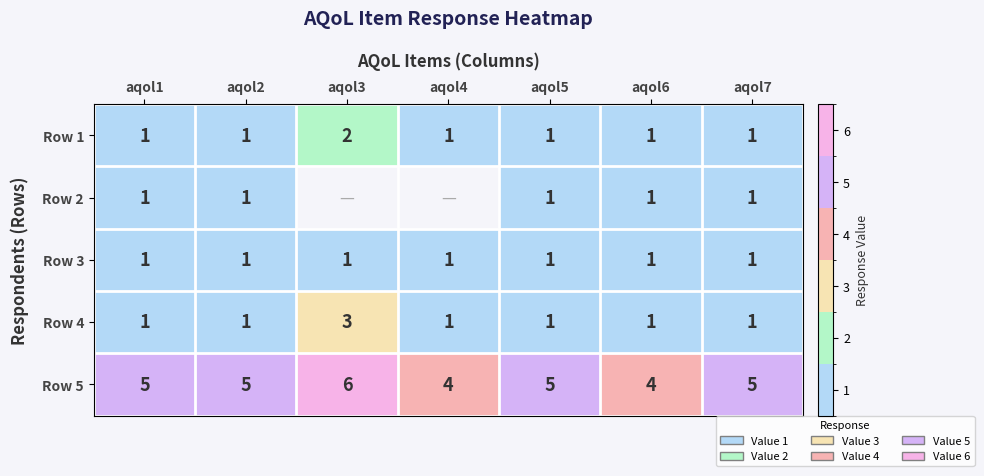

Count the Row 4 values in the range 1 to 2.

6